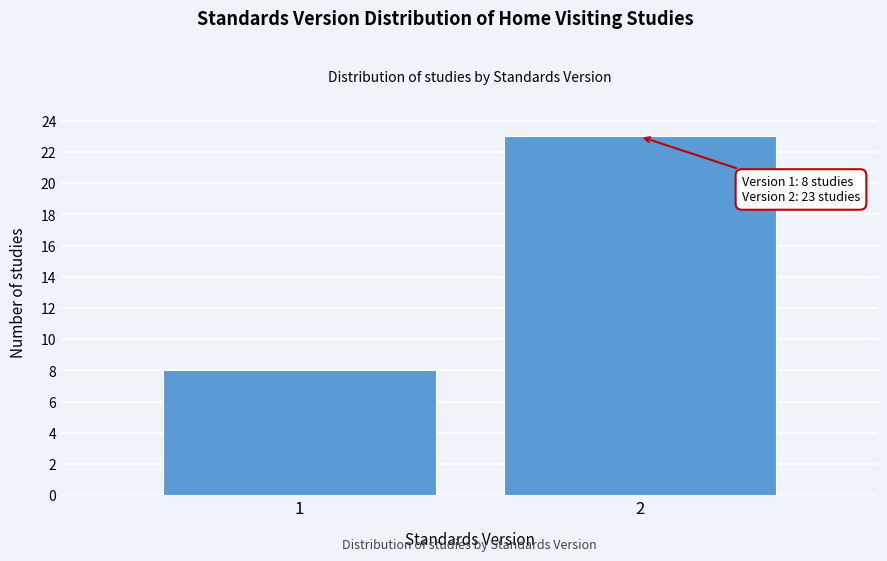

Reading right to left, transcribe all the data shown in this chart.

2=23	1=8